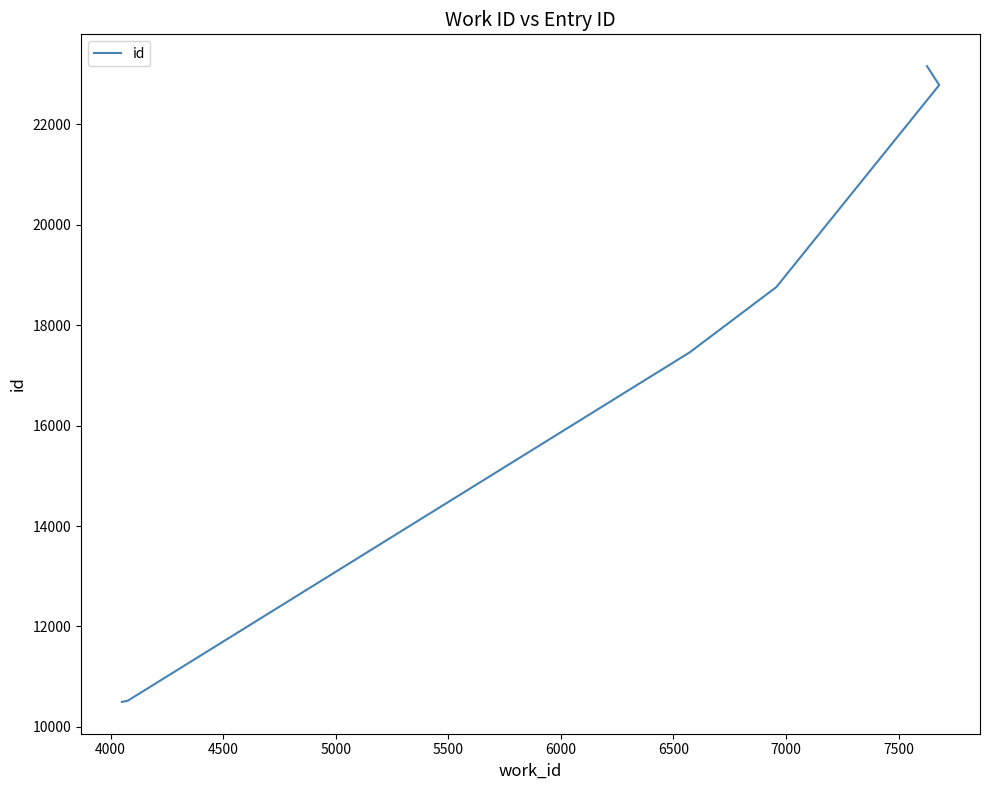

Is this an area chart (filled region under the line)?

No